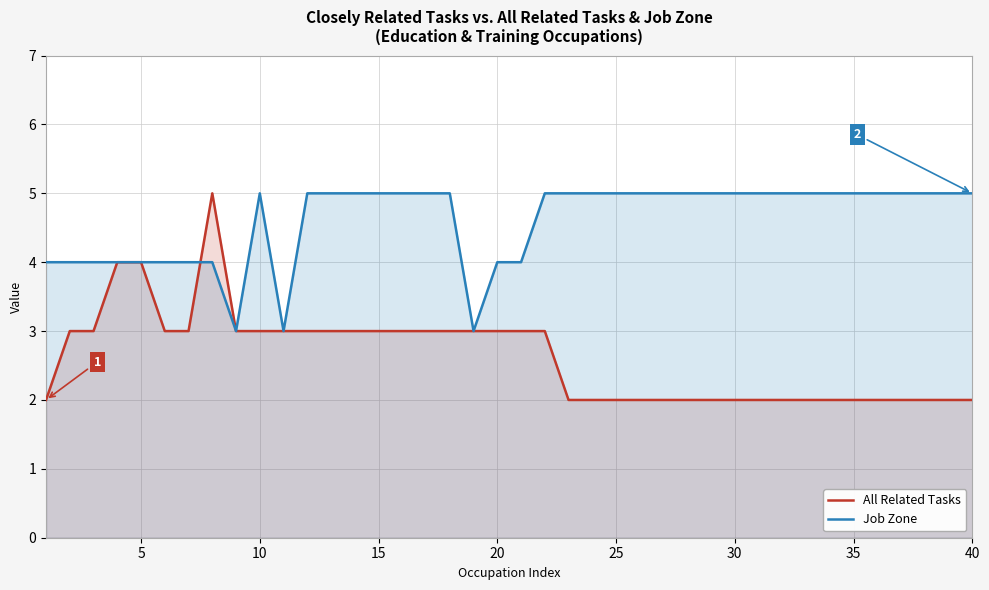

How many data points does each series have?

40